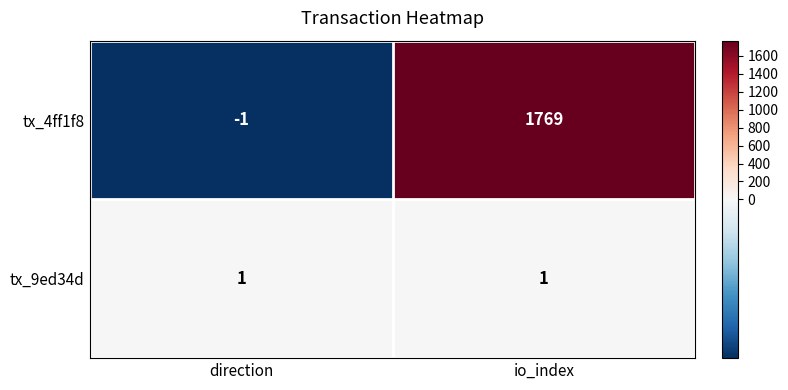

What is the difference between the maximum and minimum values in the tx_4ff1f8 series?

1770